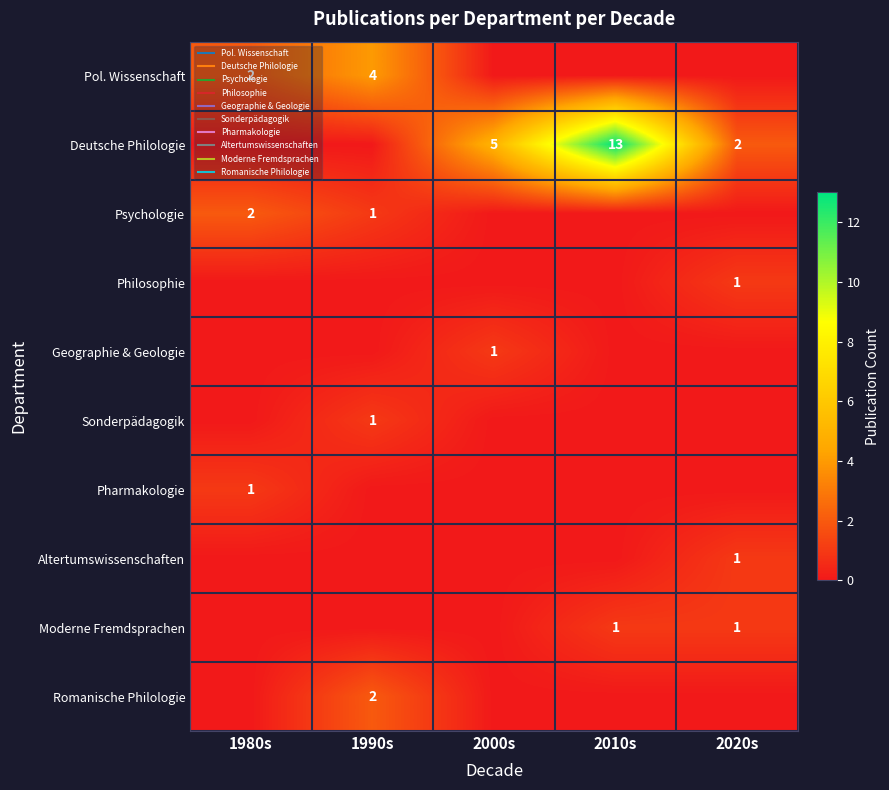

At how many categories does at least one series exceed 10?

1